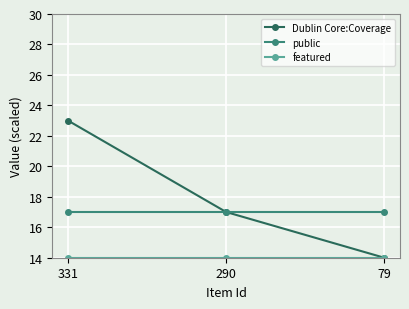

What is the sum of all public values?

51